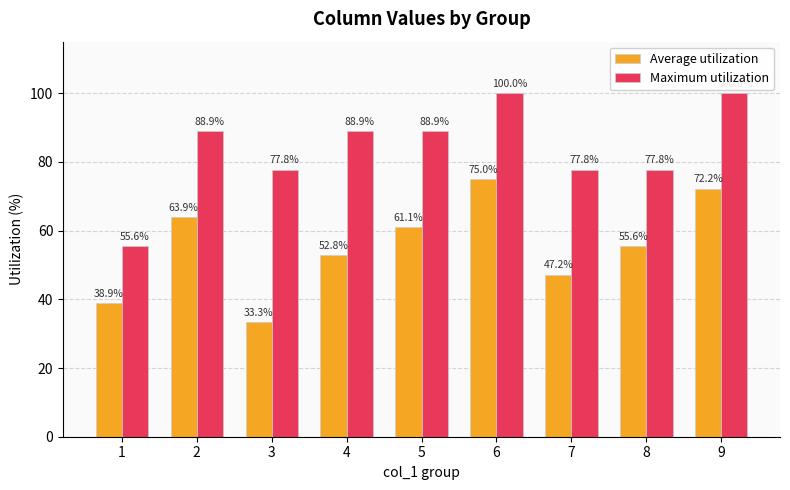

The value of Maximum utilization at 3 is 24.9. True or false?

False